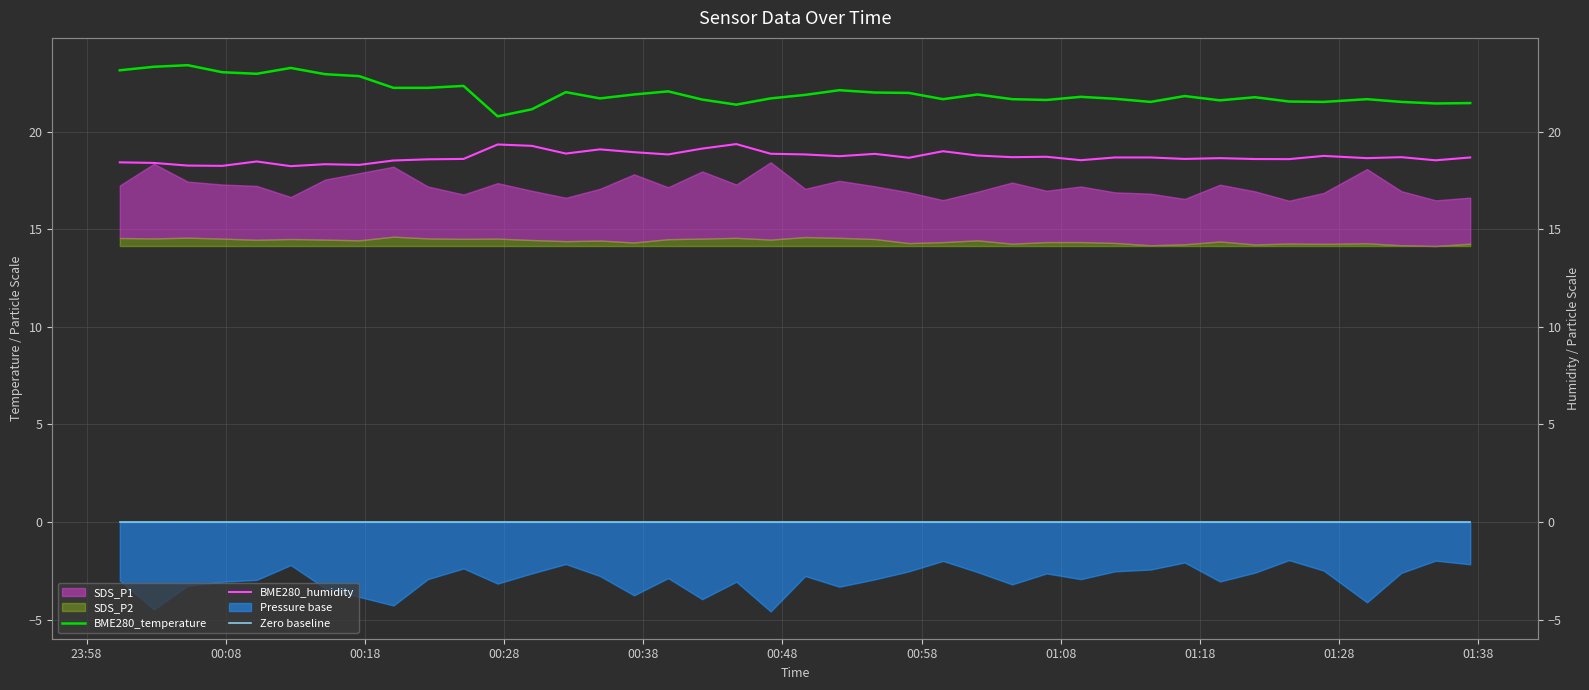

Is the value of BME280_temperature at 00:38 greater than the value of BME280_humidity at 38?

Yes